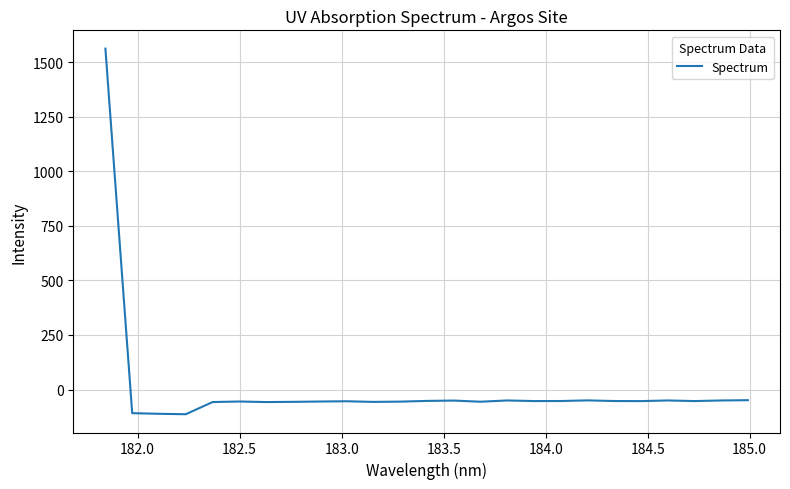

What is the minimum value shown in the chart?

-113.3